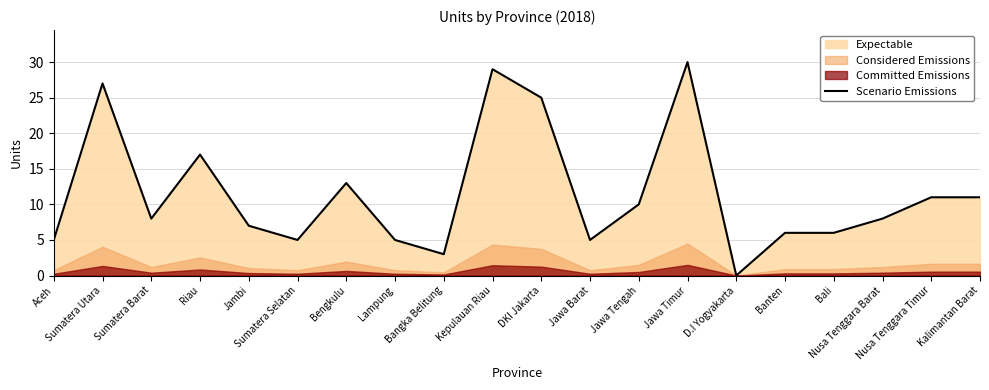

True or false: the data shows 5 at DKI Jakarta.

False